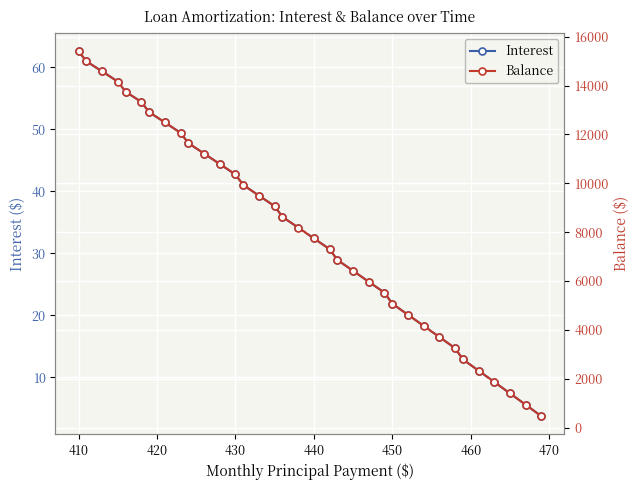

What is the highest value of the Interest series?

62.6